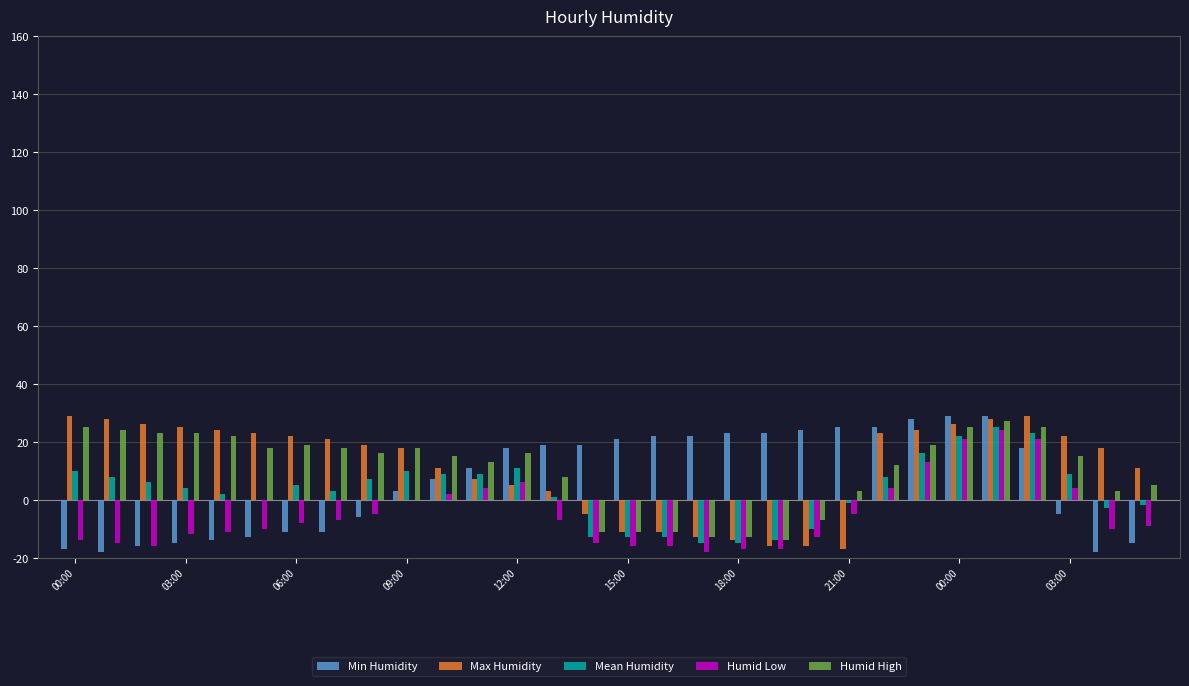

What is the sum of all Humid High values?

312